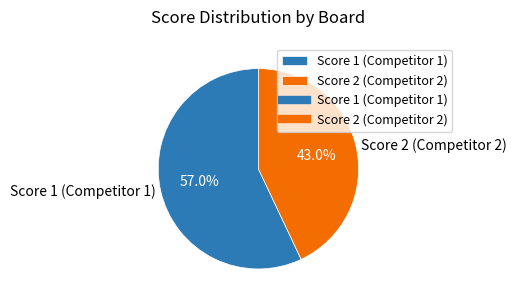

Which has a higher value, Score 1 (Competitor 1) or Score 2 (Competitor 2)?

Score 1 (Competitor 1)